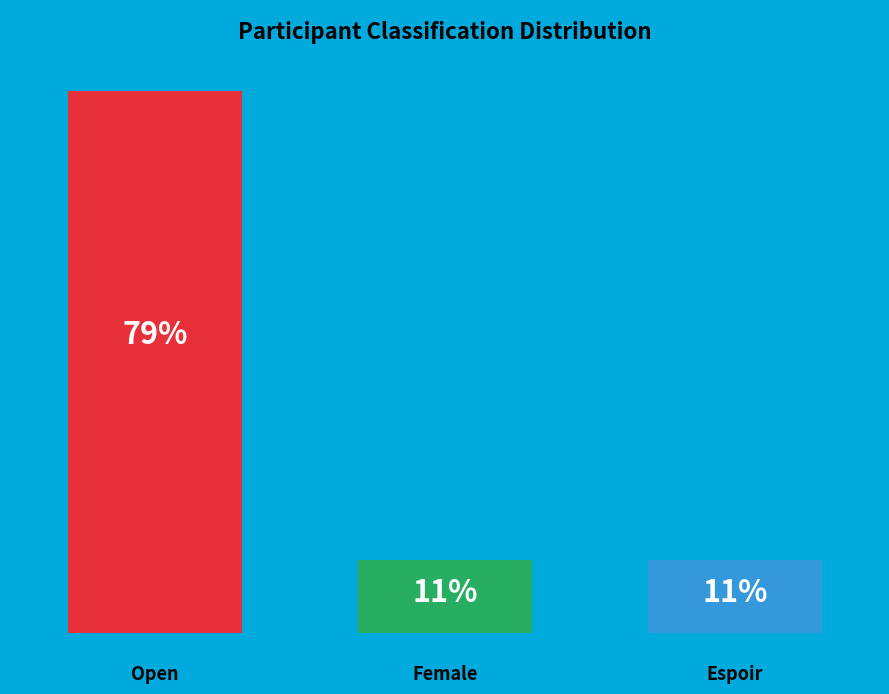

Does the chart contain any negative values?

No